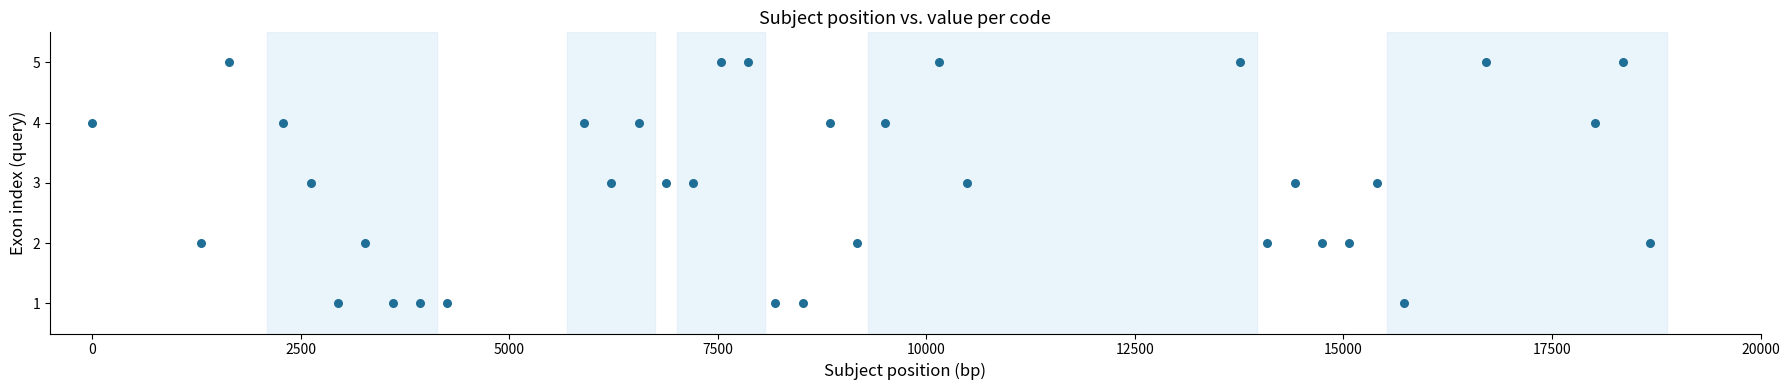

What is the range of Y values (max minus min)?

4